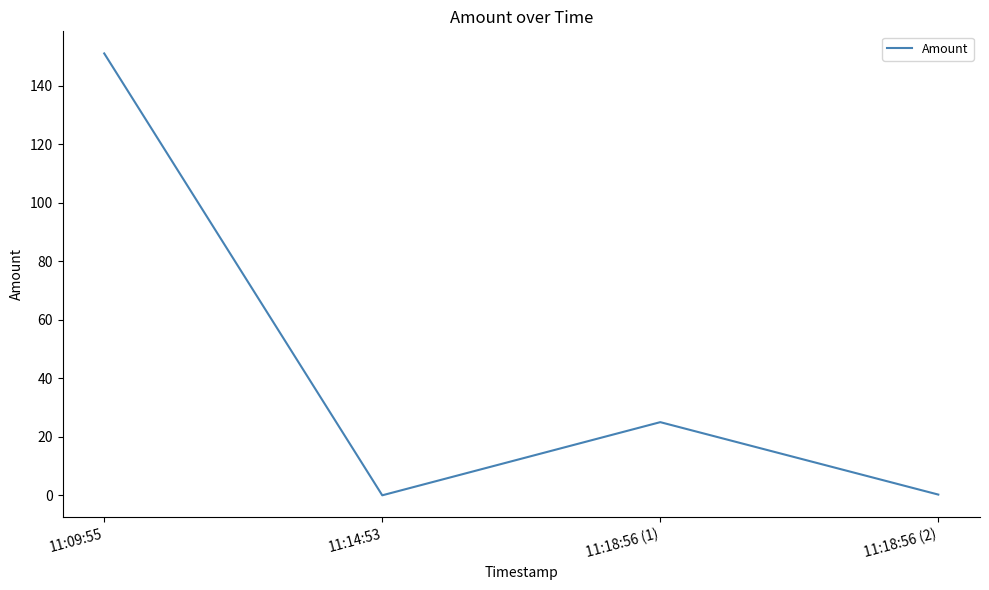

What is the change in value from 11:09:55 to 11:18:56 (1)?

-126.0